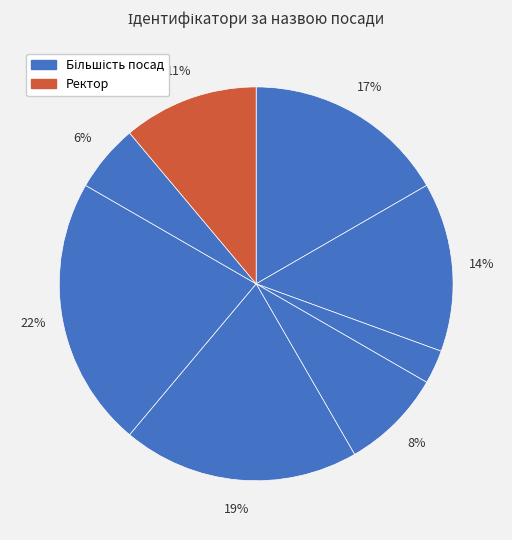

Count the number of slices in the pie.

8